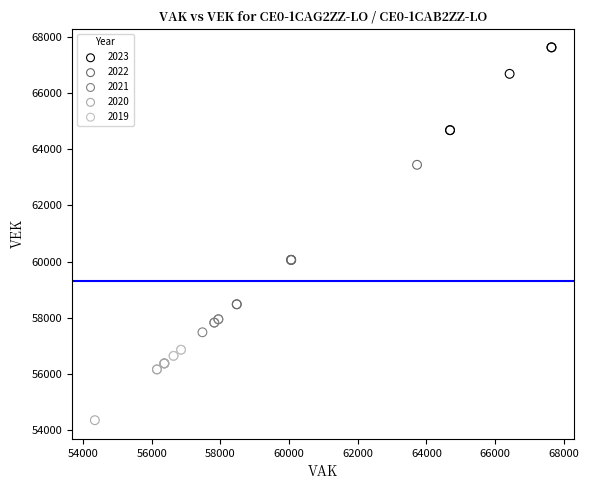

Which series contains the lowest Y value?

2020